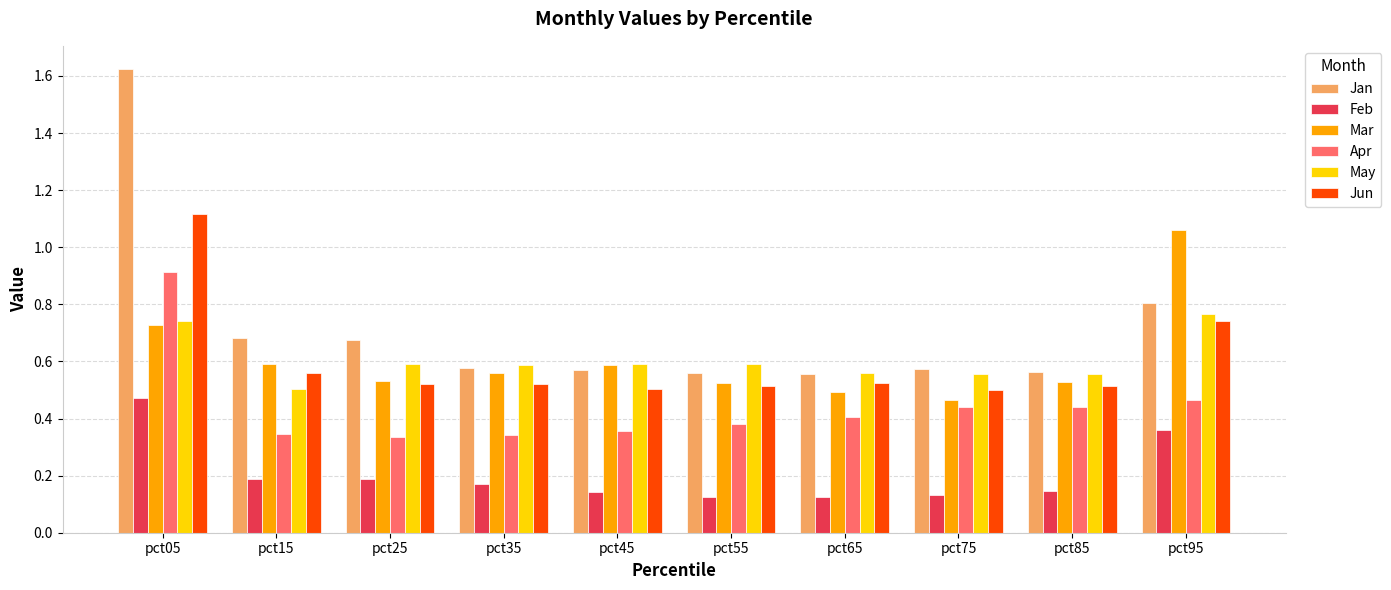

What is the sum of the Apr values at pct65 and pct95?

0.9